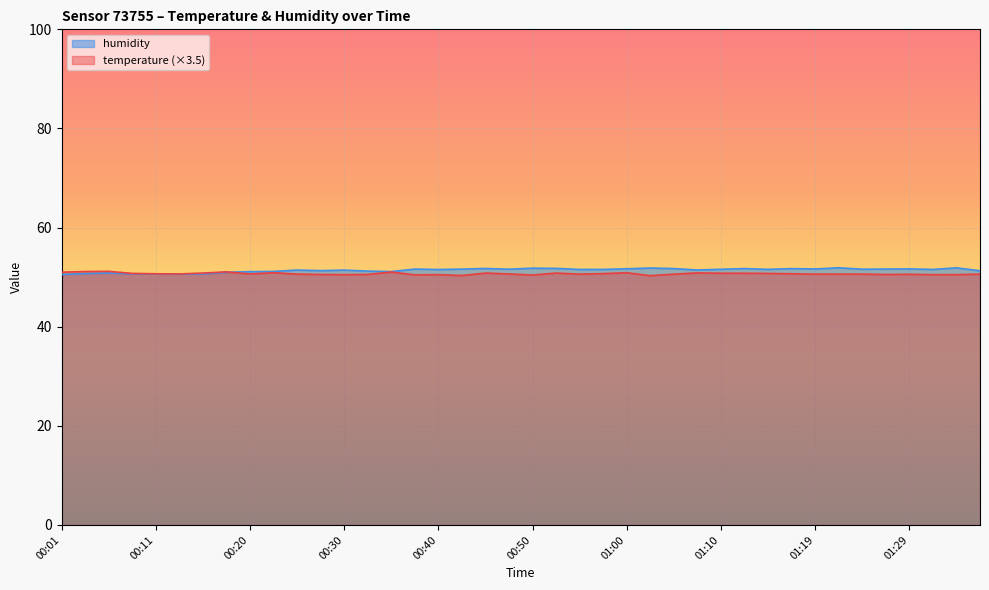

The temperature series shows 14.8 at 00:52. True or false?

False